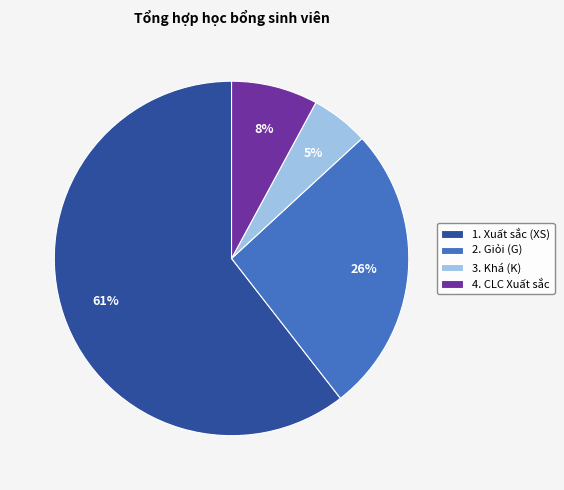

Is the sum of 2. Giỏi (G) and 3. Khá (K) greater than half?

No